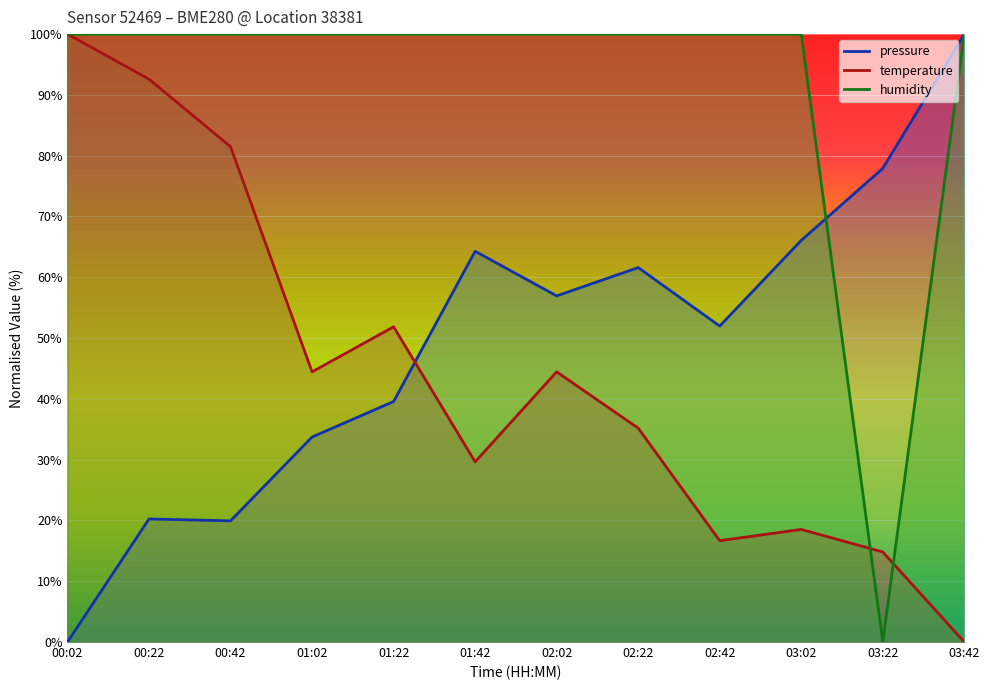

Reading left to right, transcribe all the data shown in this chart.

pressure: 0.0	20.2	19.9	33.7	39.6	64.3	56.9	61.6	52.0	66.1	77.9	100.0
temperature: 100.0	92.6	81.5	44.4	51.9	29.6	44.4	35.2	16.7	18.5	14.8	0.0
humidity: 100.0	100.0	100.0	100.0	100.0	100.0	100.0	100.0	100.0	100.0	0.0	100.0